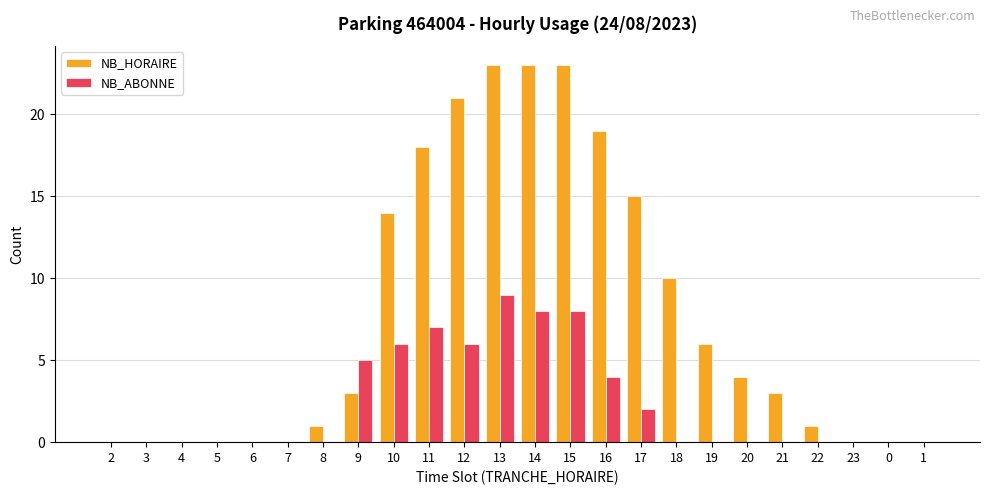

Reading left to right, extract all data points from this chart.

NB_HORAIRE: 0	0	0	0	0	0	1	3	14	18	21	23	23	23	19	15	10	6	4	3	1	0	0	0
NB_ABONNE: 0	0	0	0	0	0	0	5	6	7	6	9	8	8	4	2	0	0	0	0	0	0	0	0